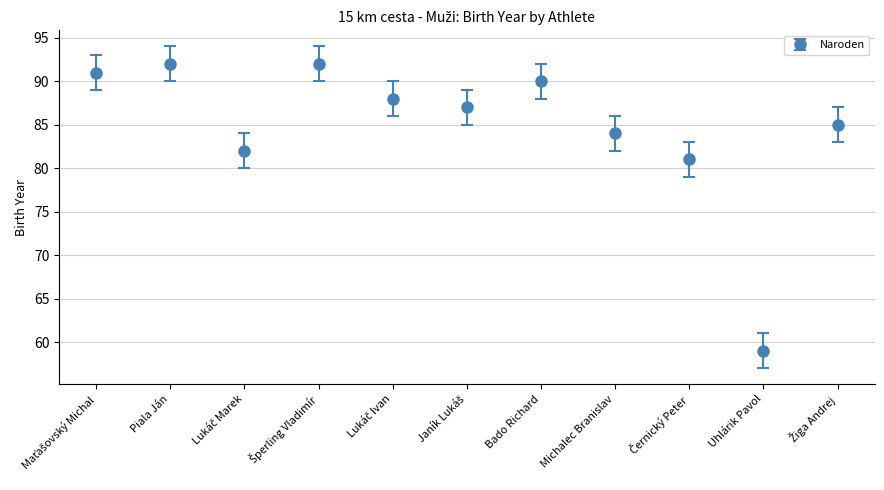

What is the label of the 7th point from the left?

Bado Richard